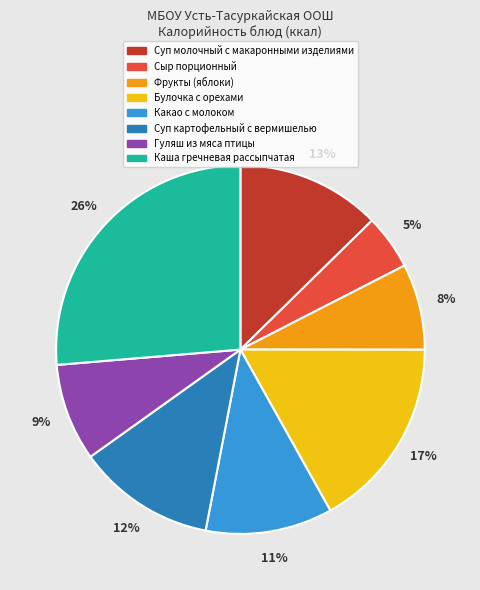

Do Суп картофельный с вермишелью and Гуляш из мяса птицы together represent more than half of the pie?

No